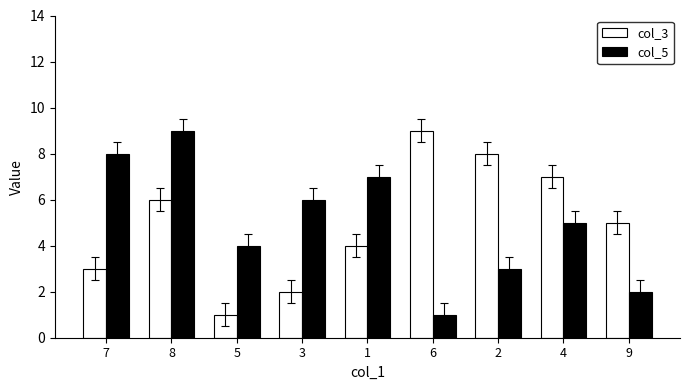

Are the bars horizontal?

No